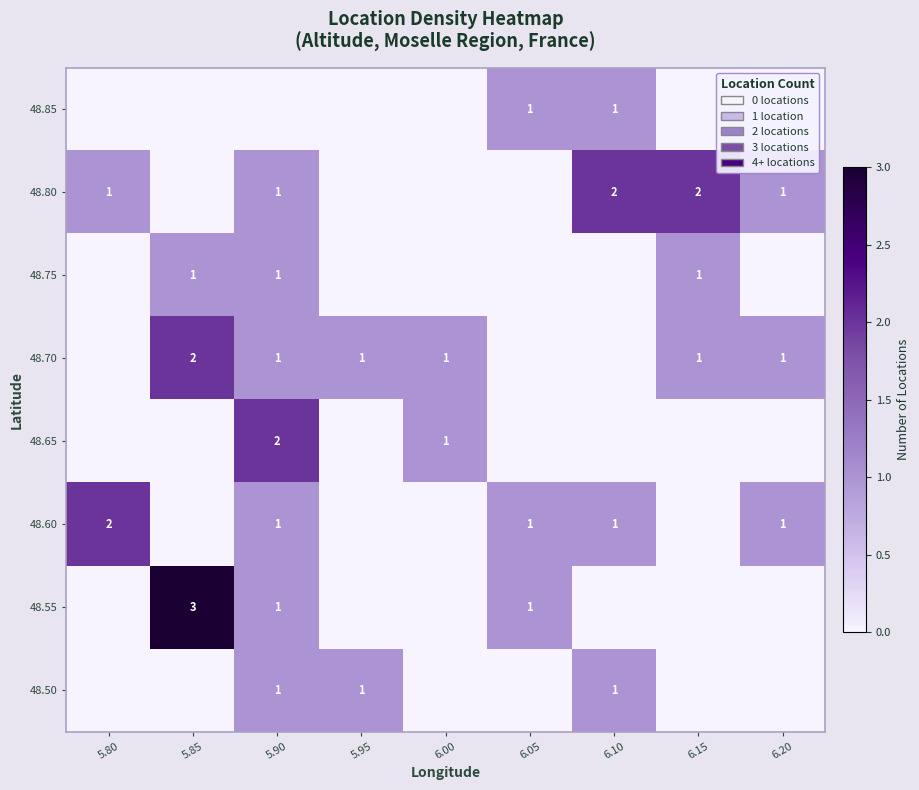

Is the value of 48.65 at 6.00 greater than the value of 48.80 at 6.15?

No